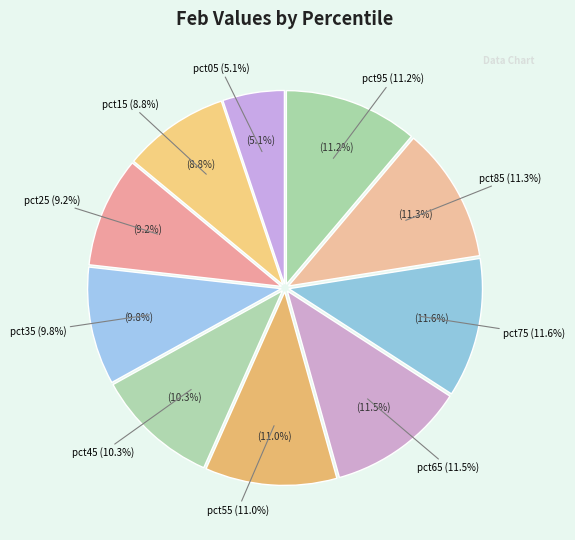

To the nearest percent, what portion does pct95 represent?

11%